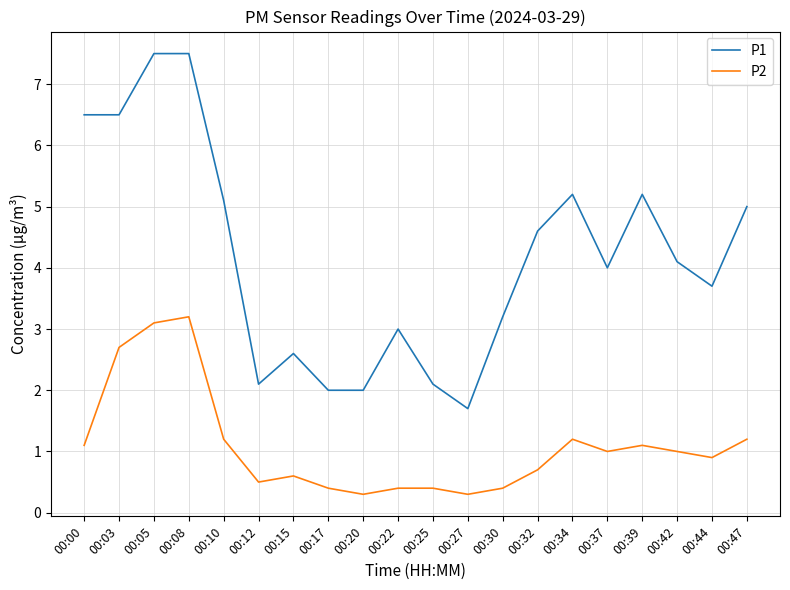

Rank the series at 00:10 from lowest to highest value.

P2, P1